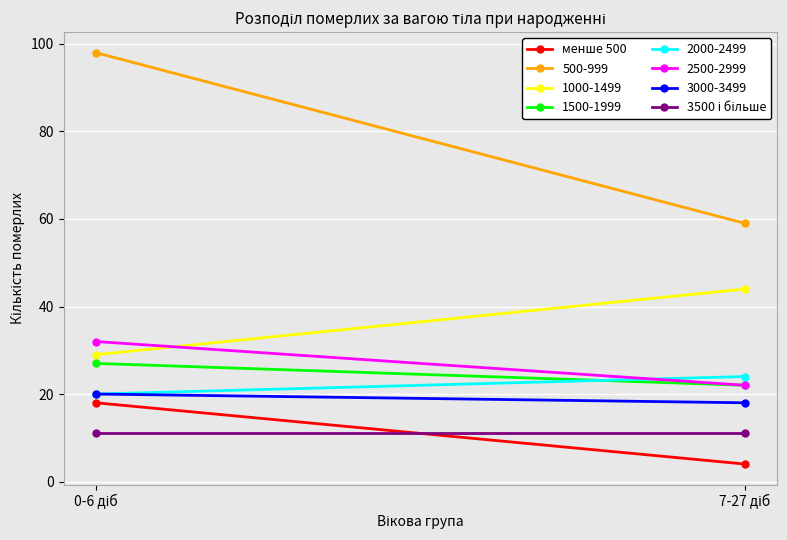

What position from the left is 7-27 діб?

2